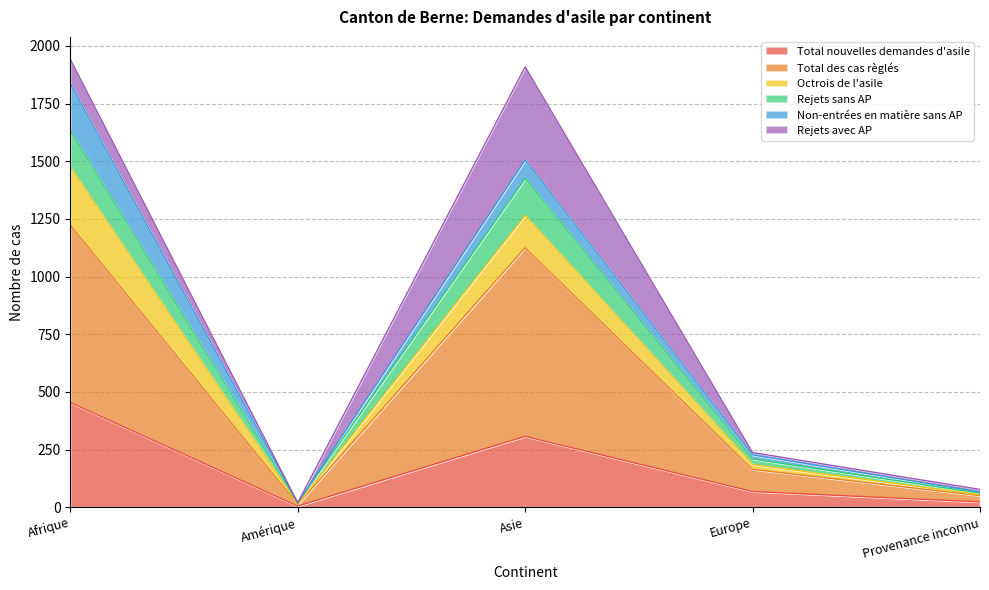

The Total nouvelles demandes d'asile series shows 454 at Afrique. True or false?

True